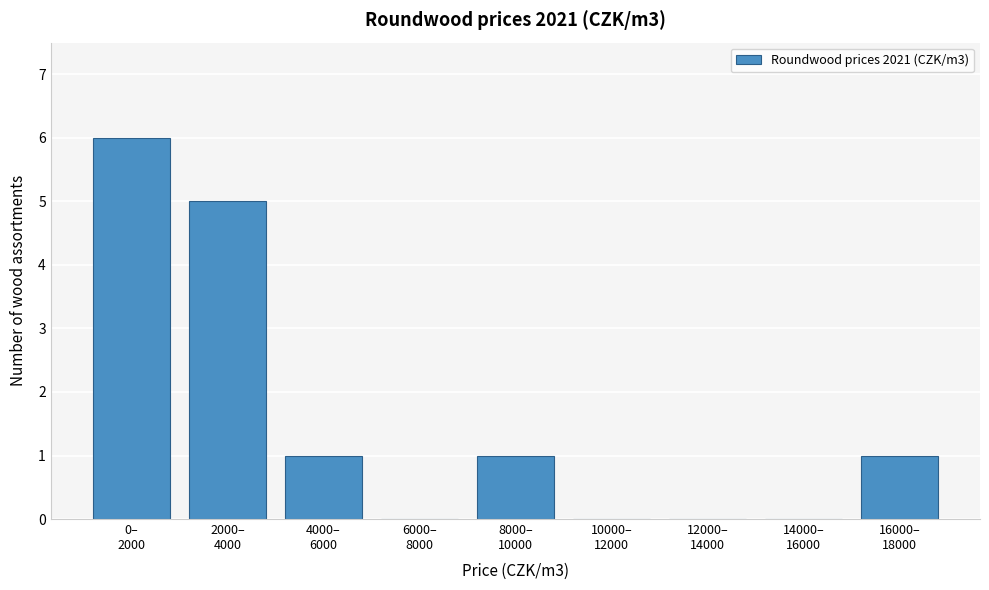

What is the greatest value displayed?

6